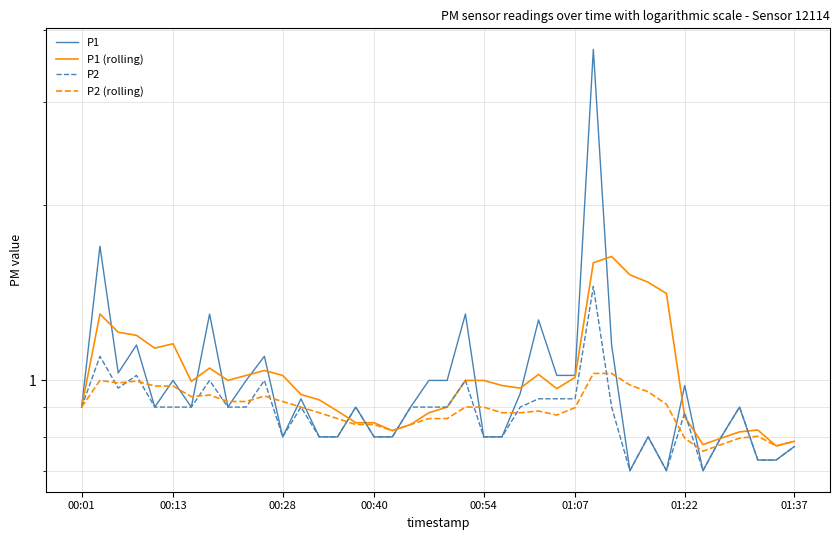

Which series has the largest total across all categories?

P1 (rolling)